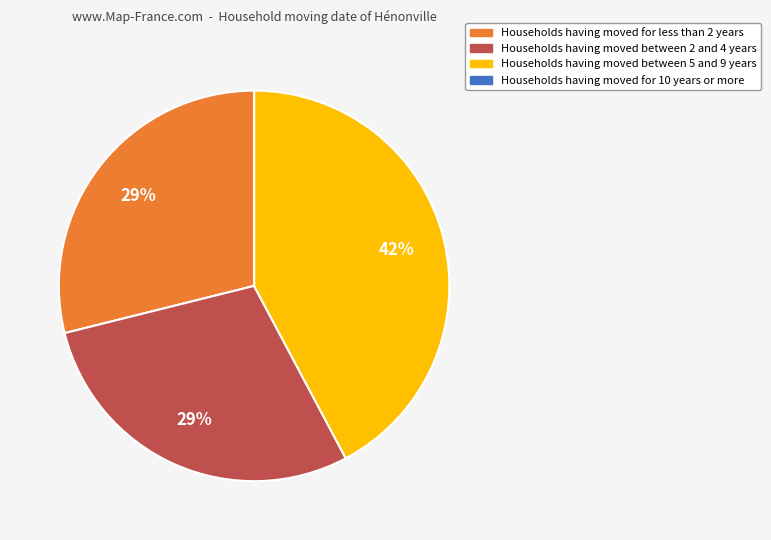

Is there a majority slice in this chart?

No